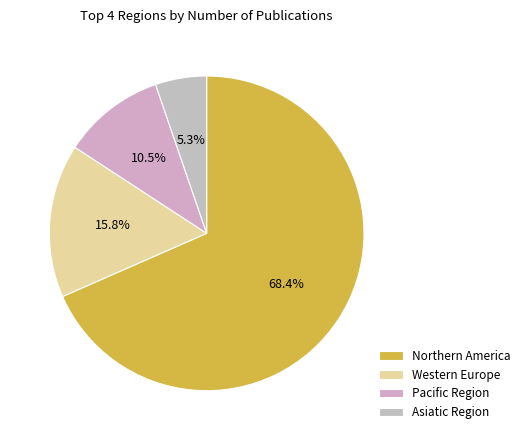

Which category has the biggest portion of the pie?

Northern America